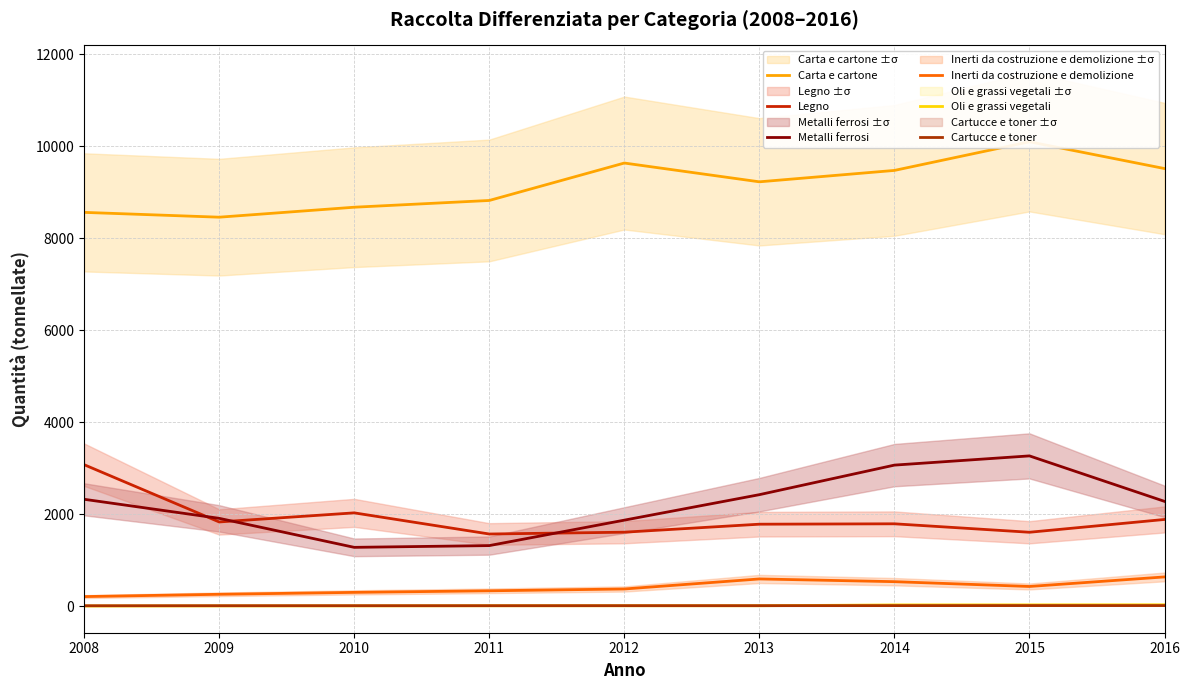

True or false: Oli e grassi vegetali and Legno cross at least once.

False